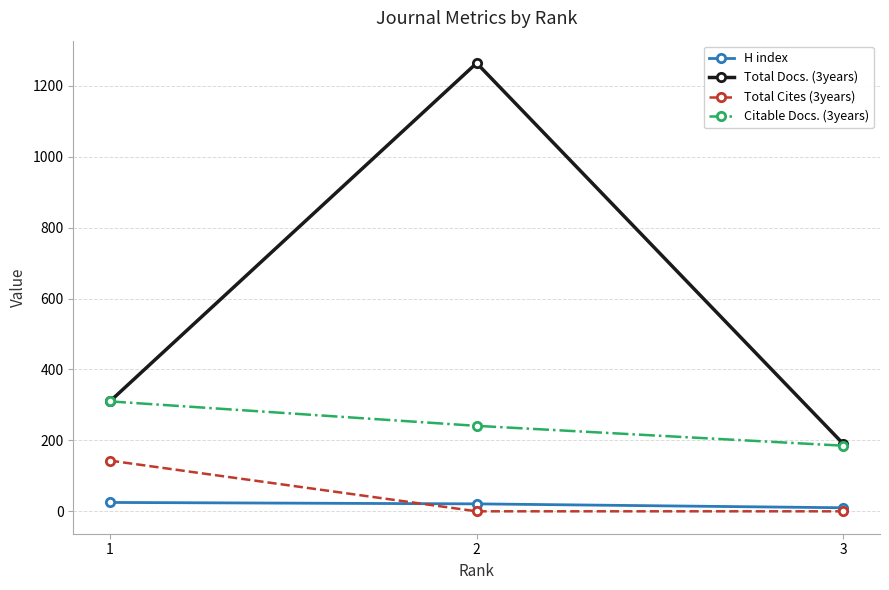

What is the value of the Total Docs. (3years) point at the 1st from the left?

310